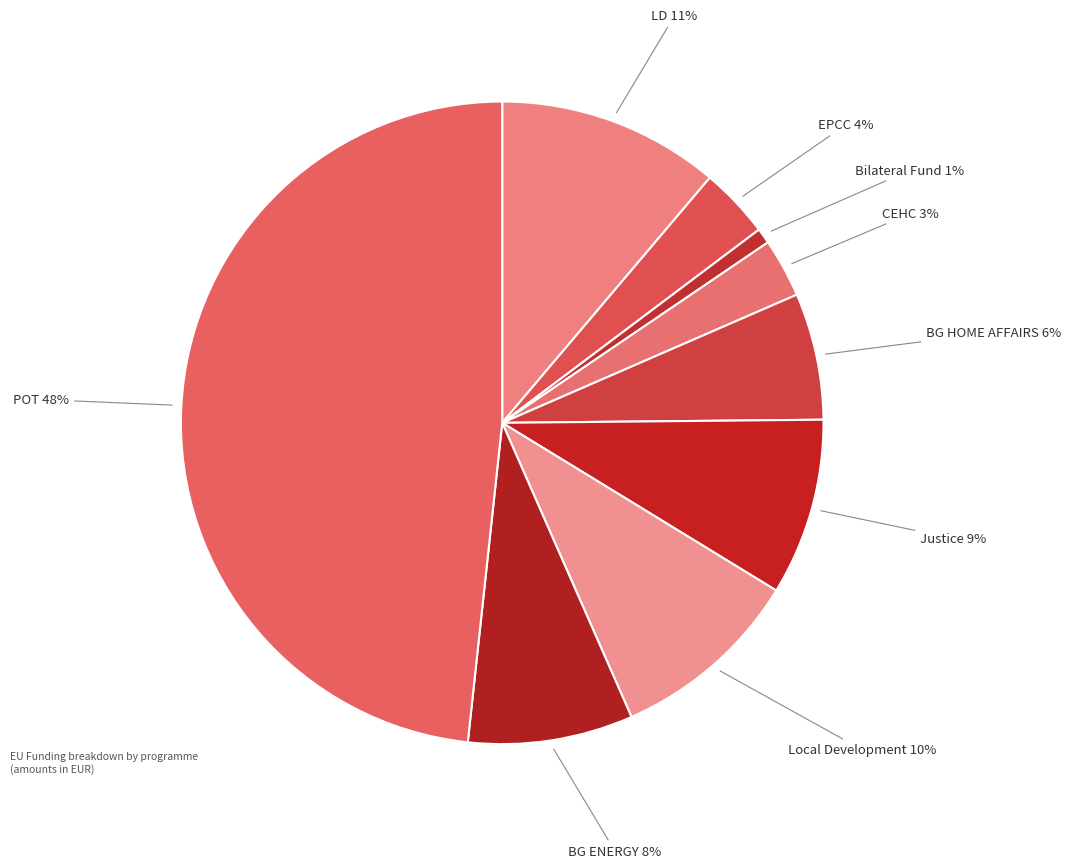

Which category has the smallest portion of the pie?

Bilateral Fund